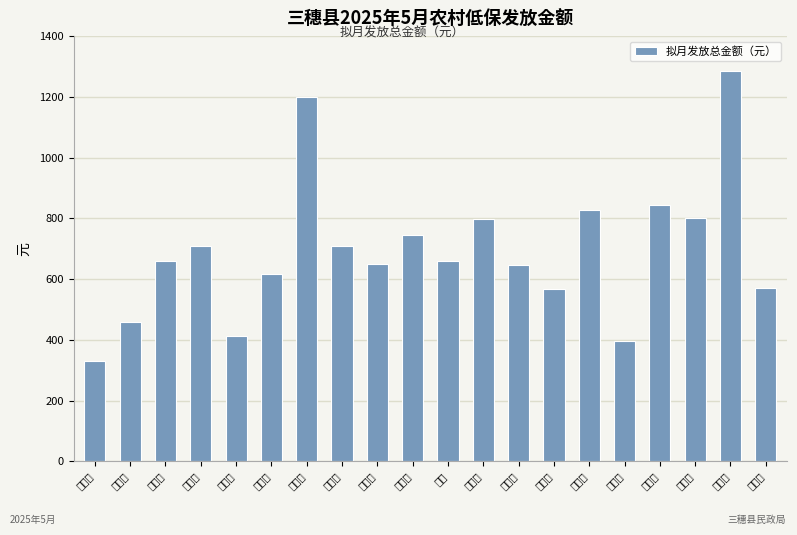

Which has a higher value, 林世梅 or 张绍银?

林世梅